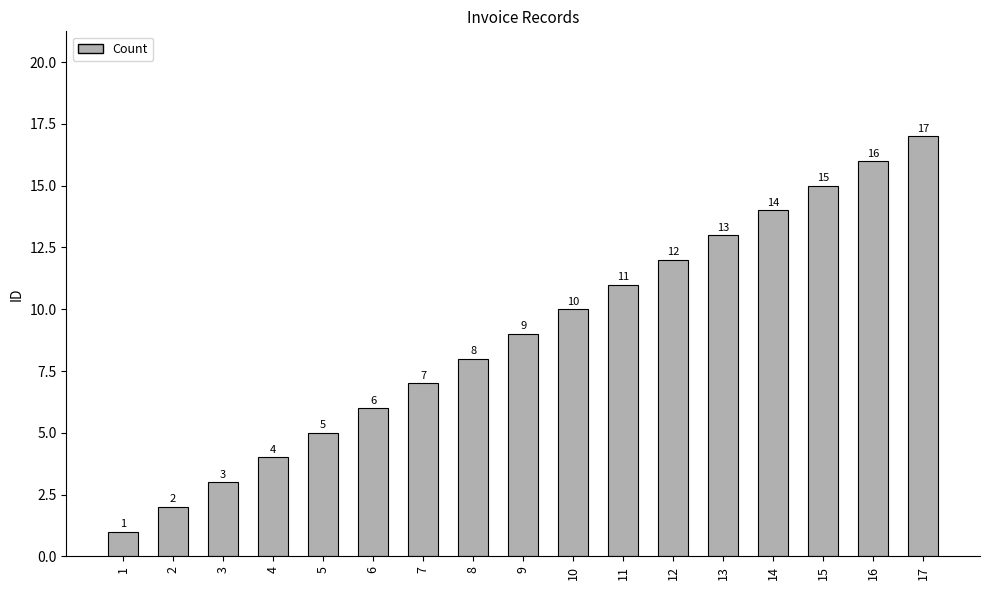

What is the ratio of the value at 12 to the value at 9?

1.3